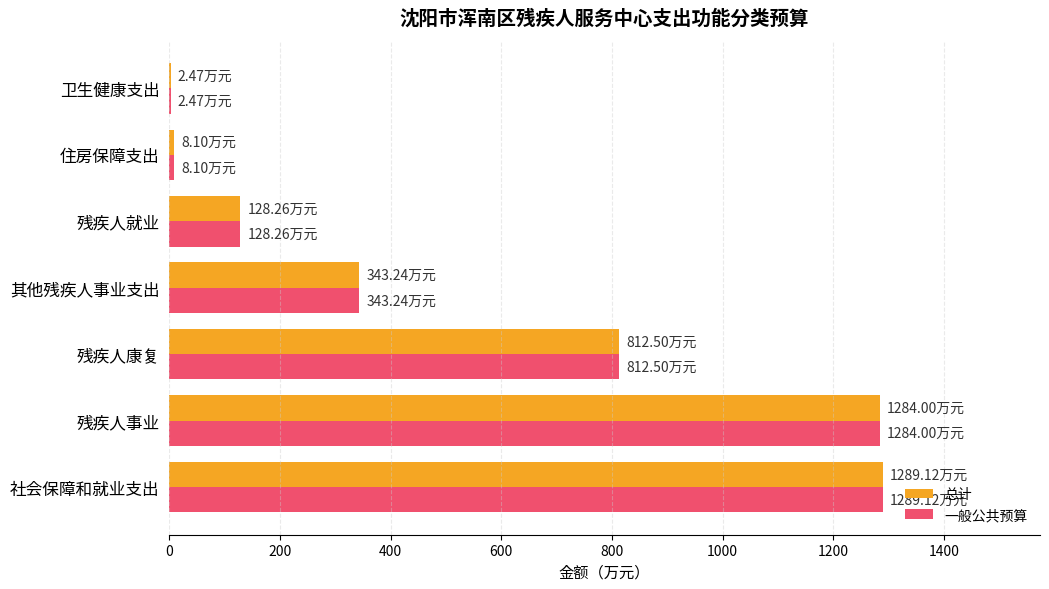

What is the sum of all 总计 values?

3867.7